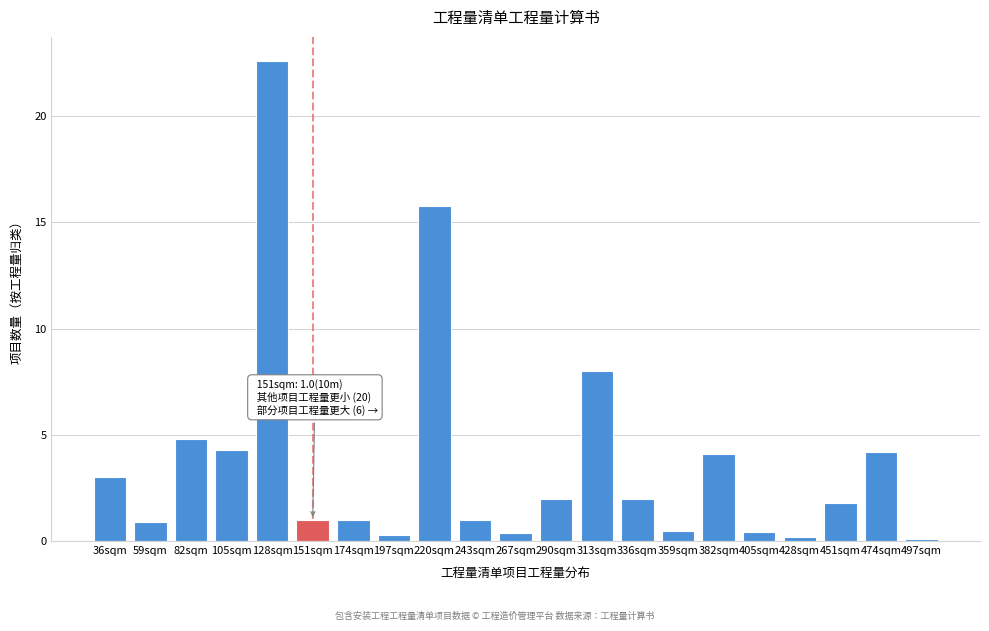

What is the change in value from 105sqm to 290sqm?

-2.3